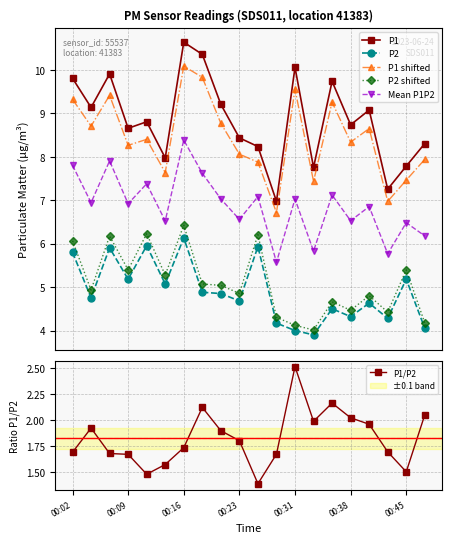

True or false: Mean P1P2 and P1 shifted intersect in this chart.

False